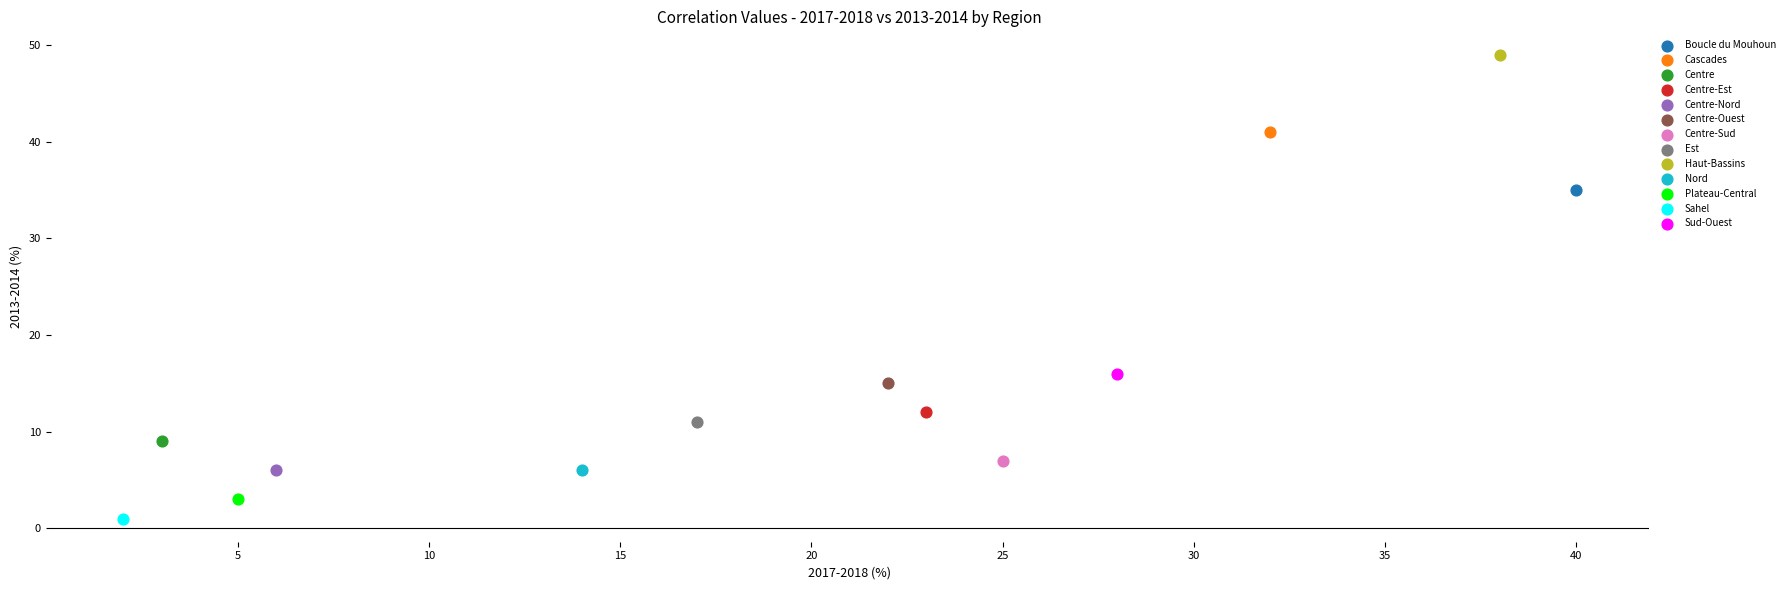

Which series contains the lowest Y value?

Sahel